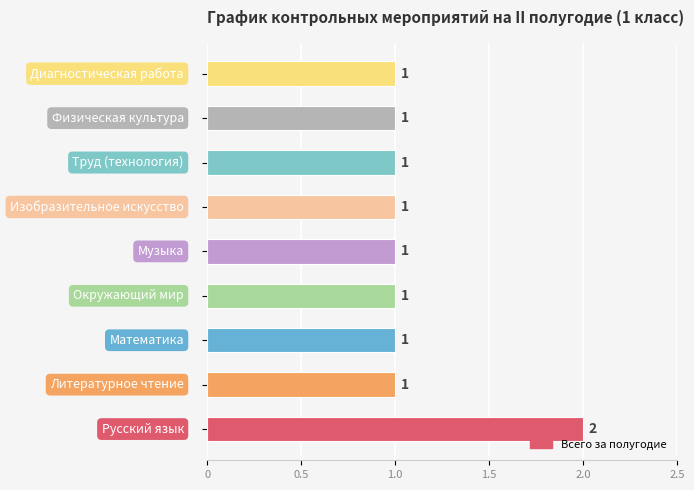

How many values are between 1 and 2?

9